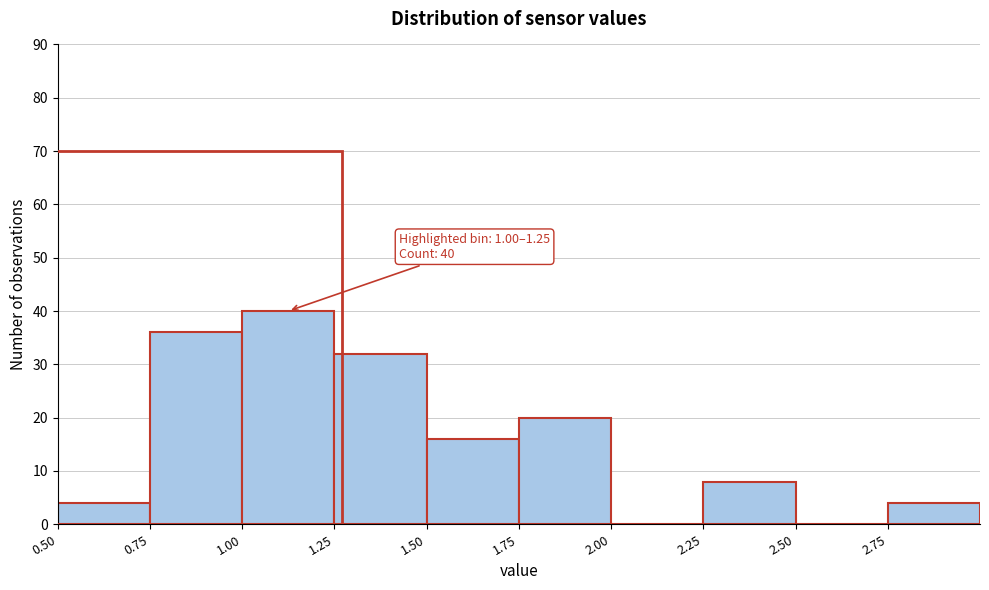

Which range on the x-axis has the tallest bar?

1.00 to 1.25